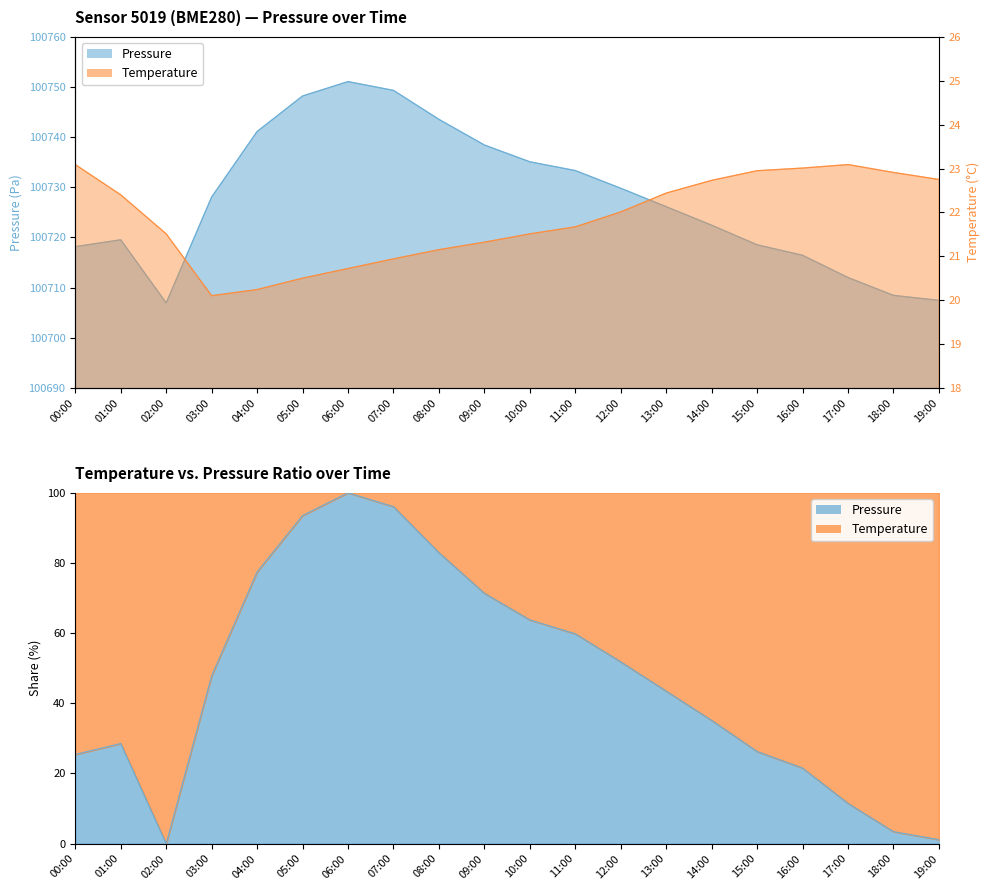

Which category has the lowest value across all series?

03:00